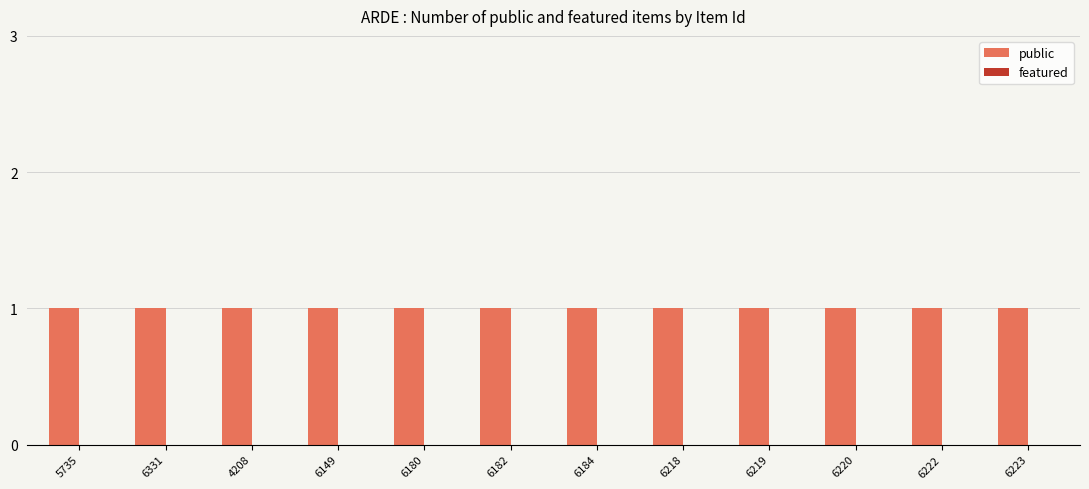

What position from the right is 6222?

2